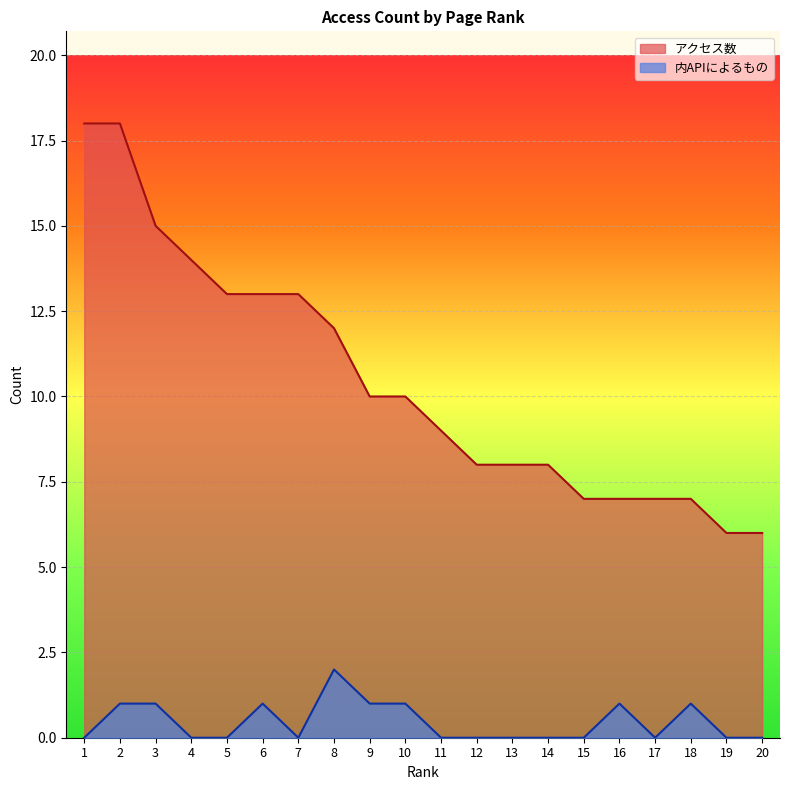

True or false: アクセス数 and 内APIによるもの cross at least once.

False